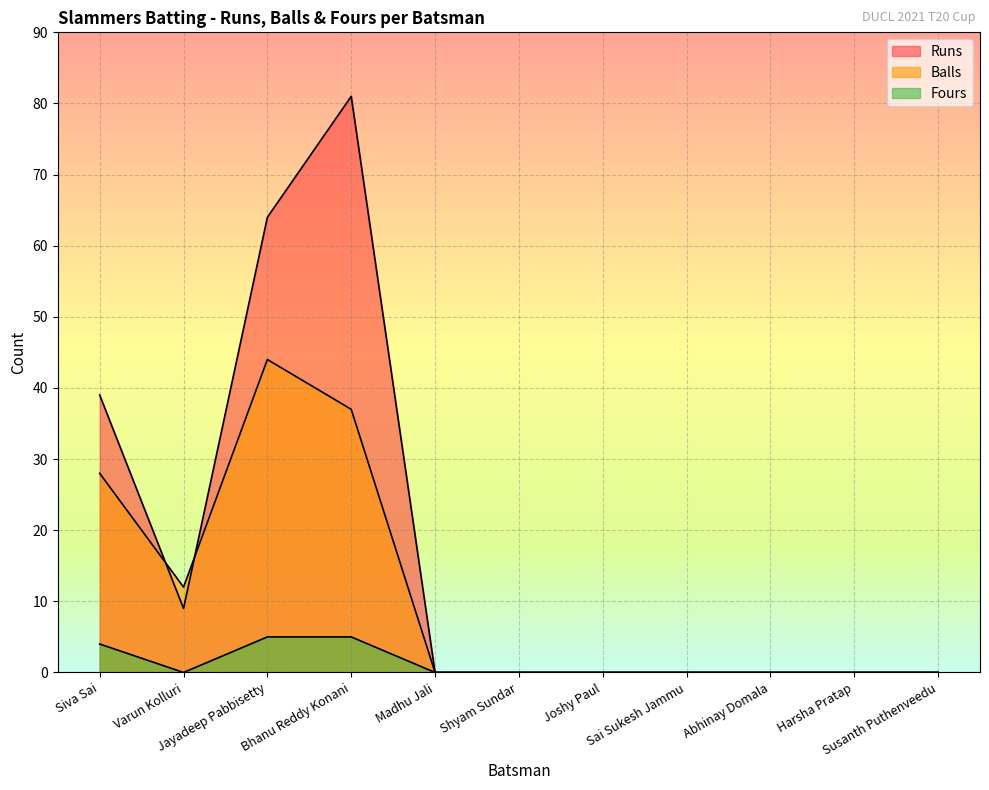

The value of Fours at Siva Sai is 4. True or false?

True